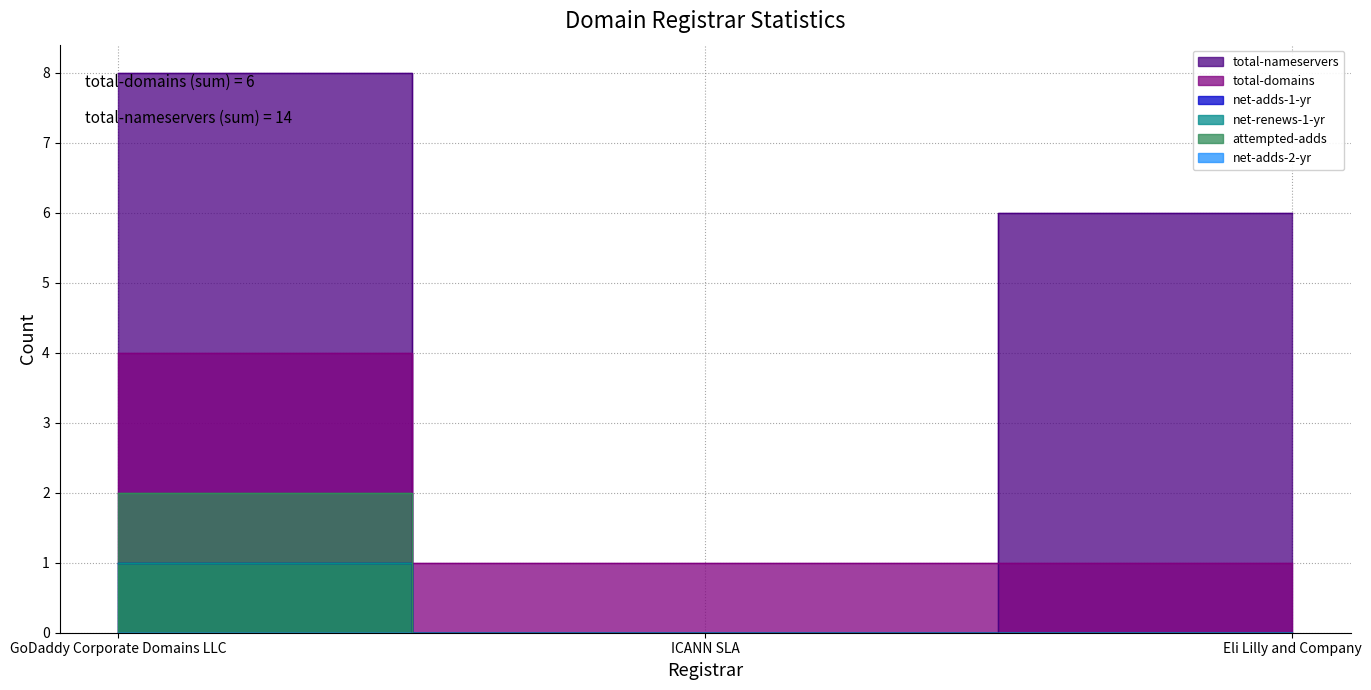

What is the highest value of the total-nameservers series?

8